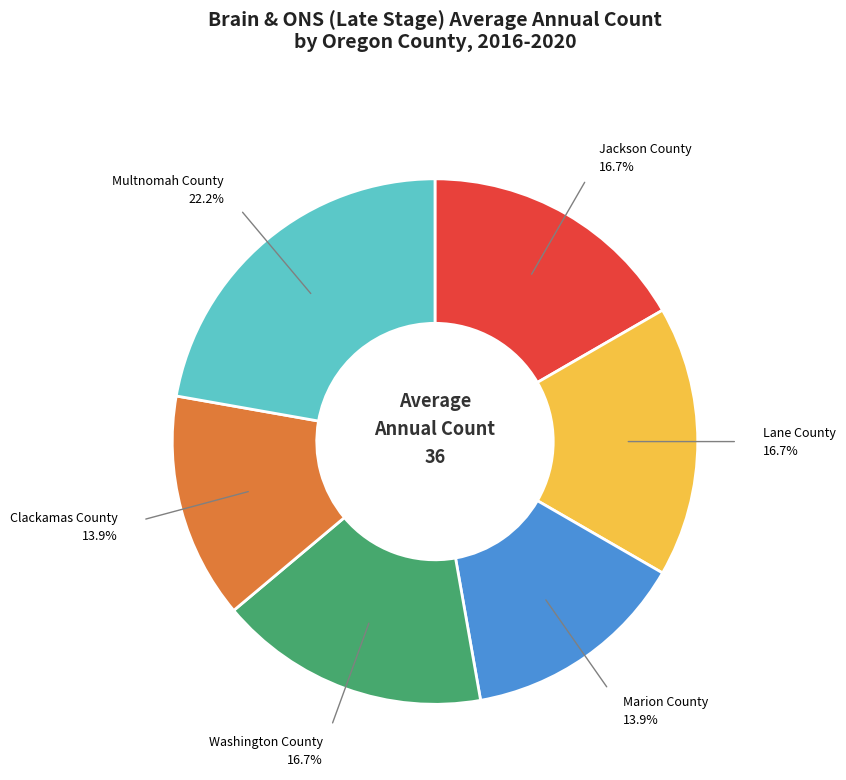

To the nearest percent, what is the average slice percentage?

17%